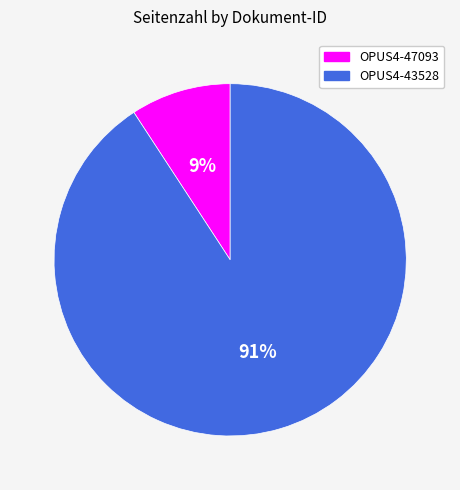

To the nearest percent, what is the difference between the largest and smallest slice percentages?

82%